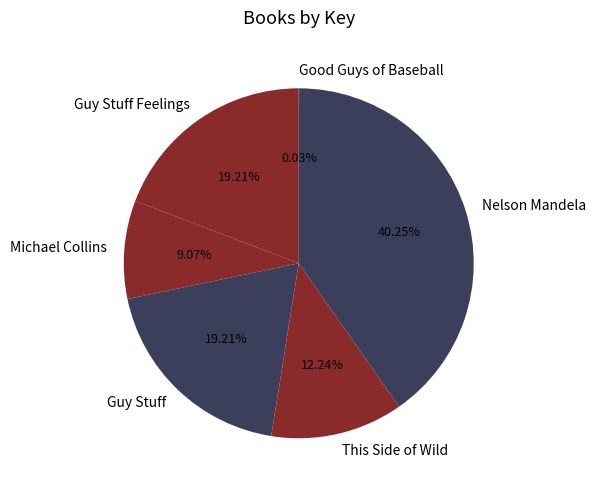

To the nearest percent, what is the average slice percentage?

17%